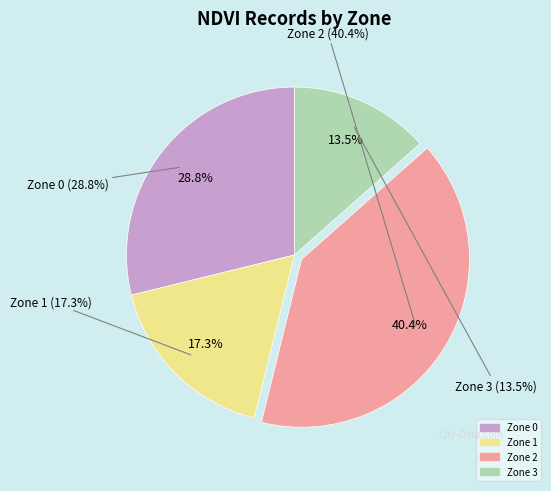

The Zone 3 slice represents 13% of the pie. True or false?

True